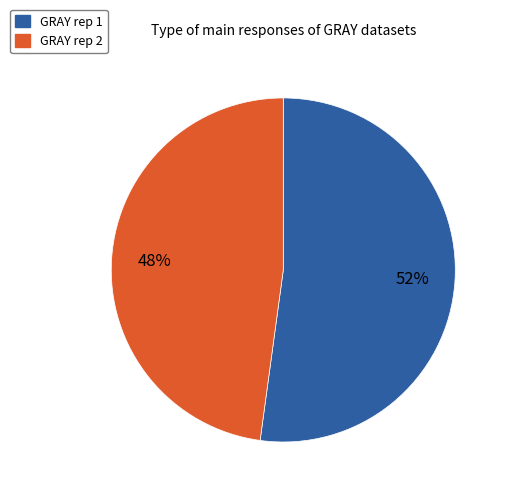

What is the ratio of the value at GRAY rep 2 to the value at GRAY rep 1?

0.9